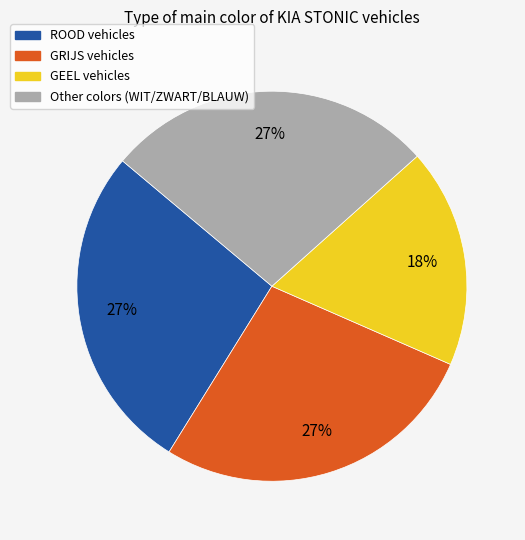

Is there any slice that represents more than half of the pie?

No